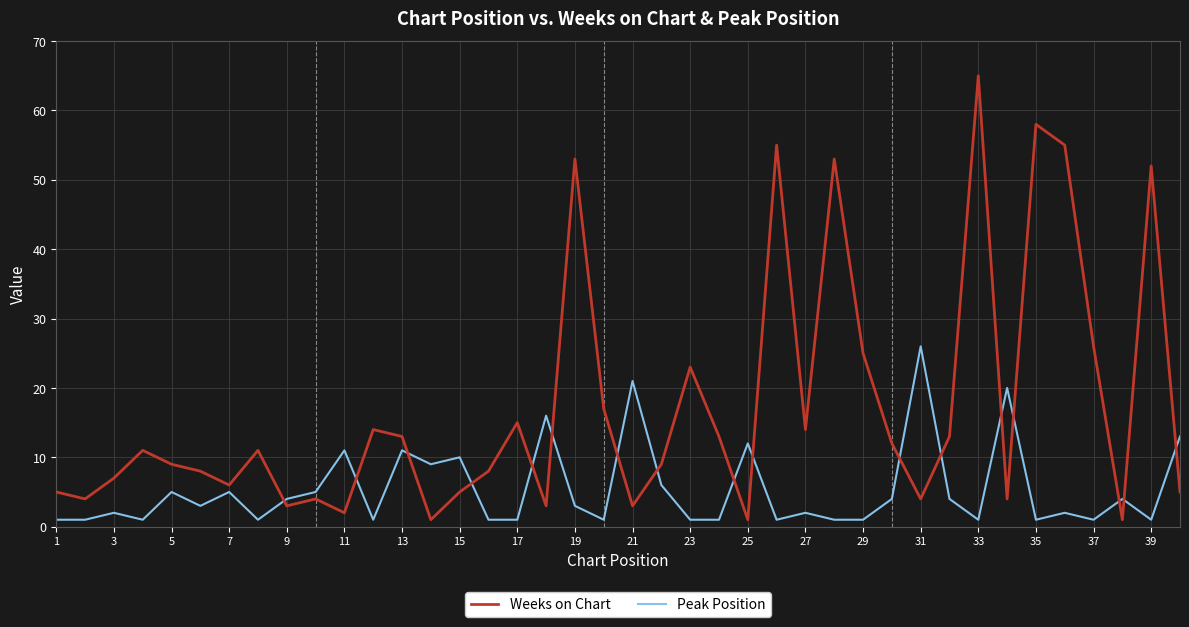

Which series has the widest spread of values?

Weeks on Chart